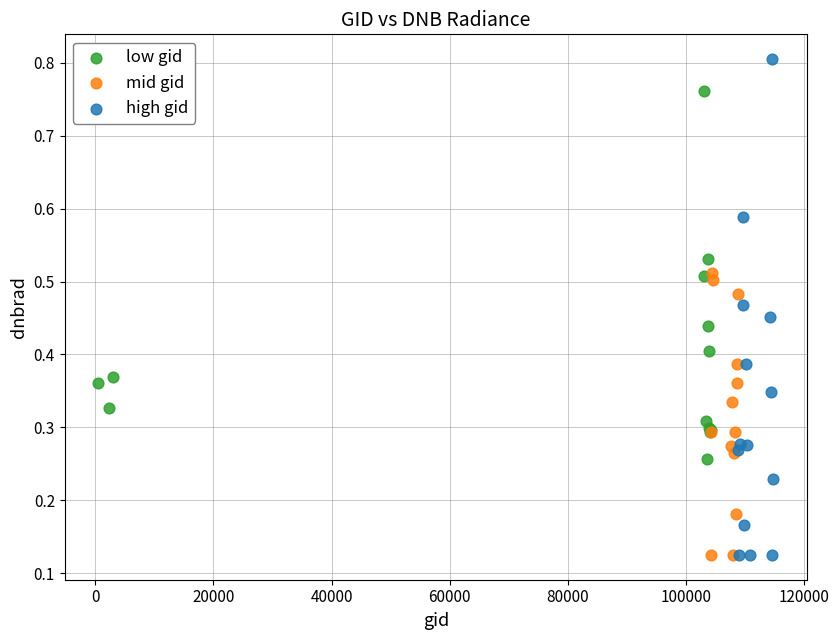

Which series contains the highest Y value?

high gid